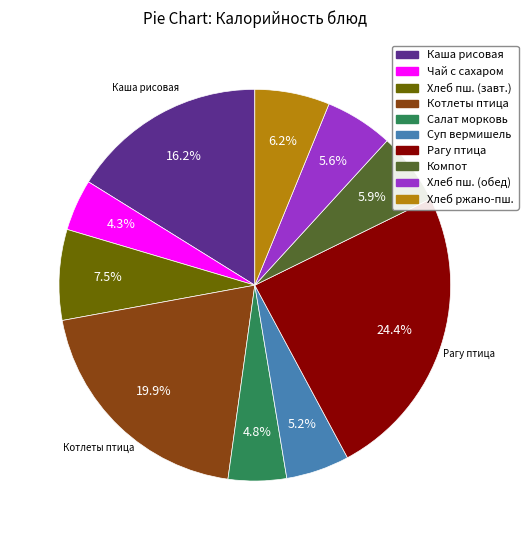

Is there any slice that represents more than half of the pie?

No